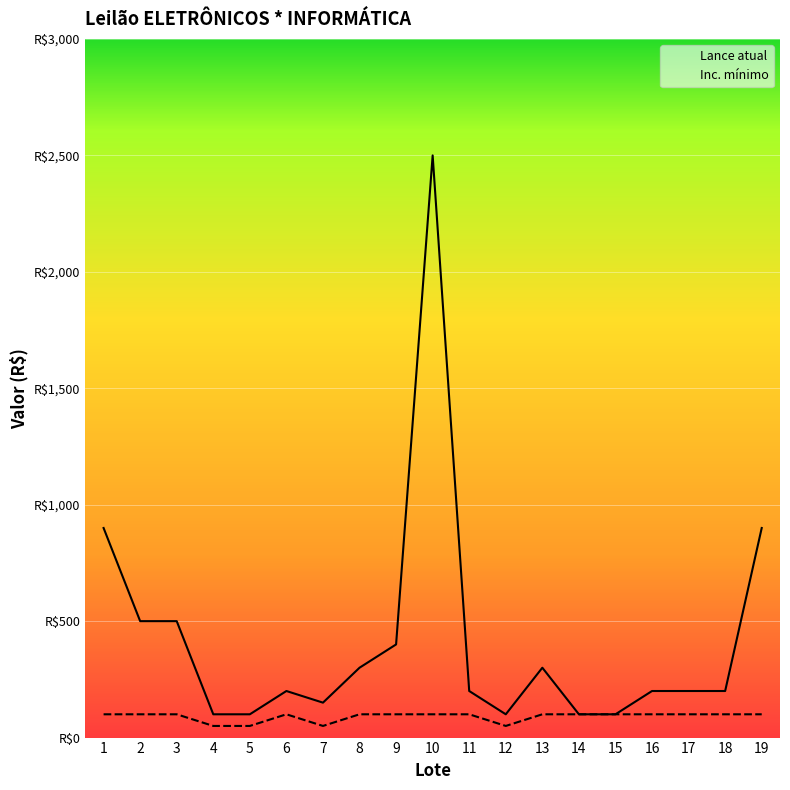

What is the difference between the second highest and second lowest values in the Lance atual series?

800